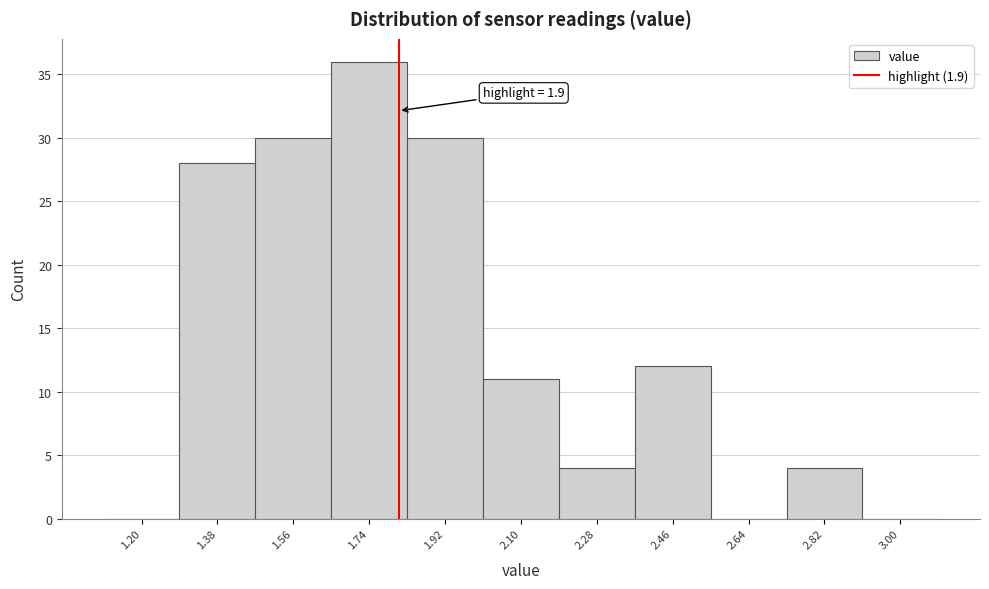

Reading left to right, what are all the values shown in this chart?

1.20=0	1.38=28	1.56=30	1.74=36	1.92=30	2.10=11	2.28=4	2.46=12	2.64=0	2.82=4	3.00=0